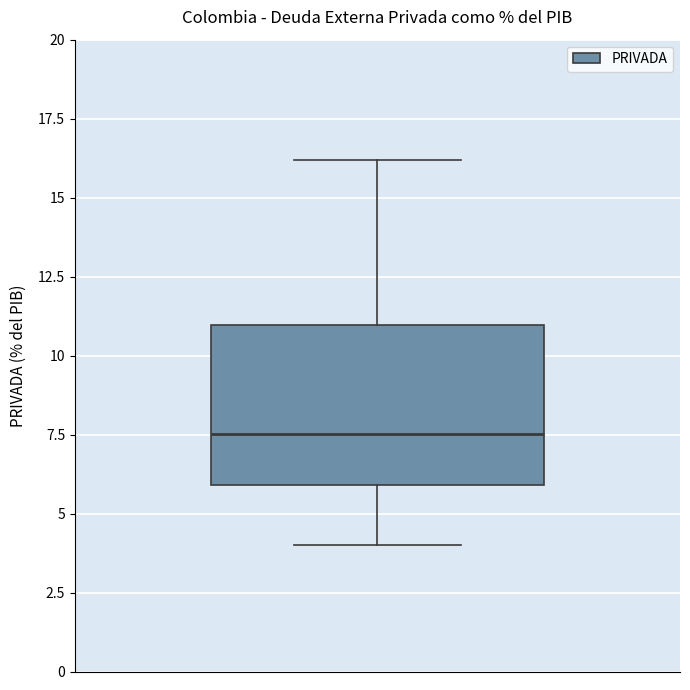

Transcribe this box plot: give where the median line is, the range the box spans, and where the two whiskers end, as read against the y-axis. The values are not printed on the chart, so give them approximately, as read against the axis.

median 7.5, box 6.0 to 11.0, whiskers 4.0 to 16.0